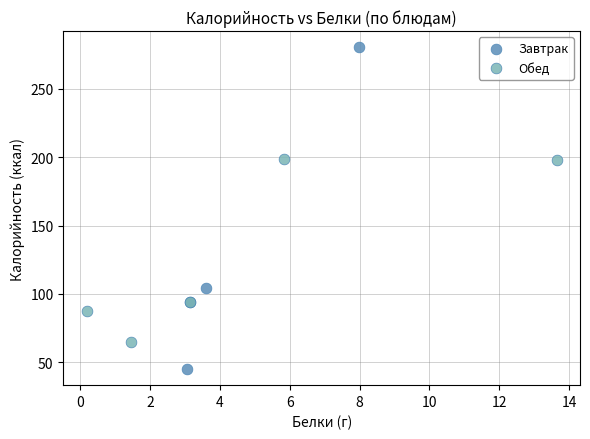

Which series reaches the maximum Y coordinate?

Завтрак